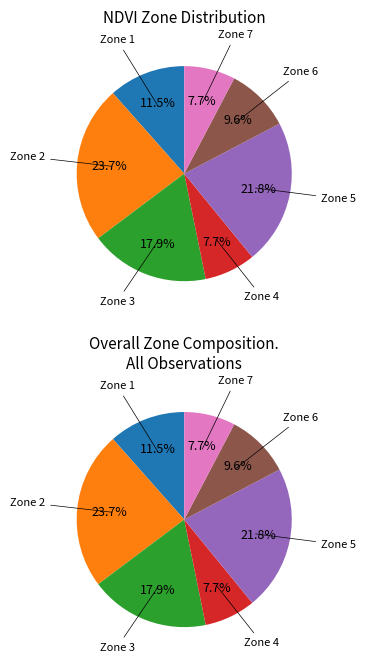

What is the total percentage of Zone 5 and Zone 6?

31.4%